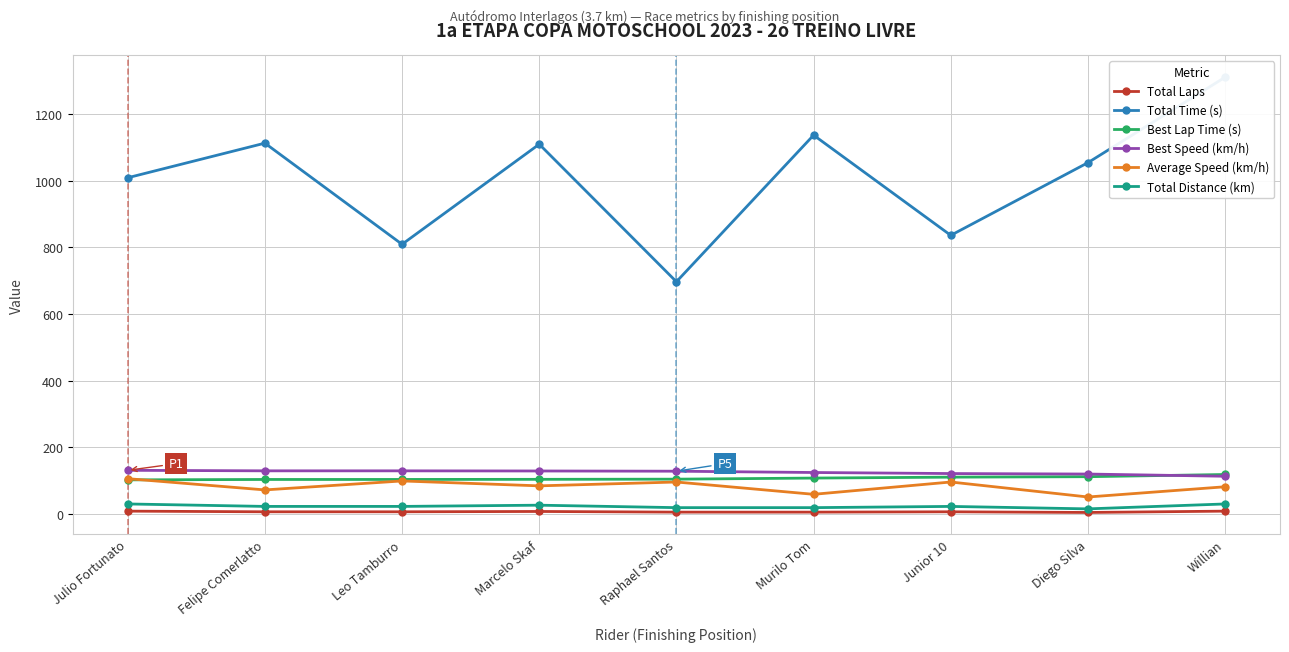

What is the approximate value of Total Time (s) at Julio Fortunato?

1009.0